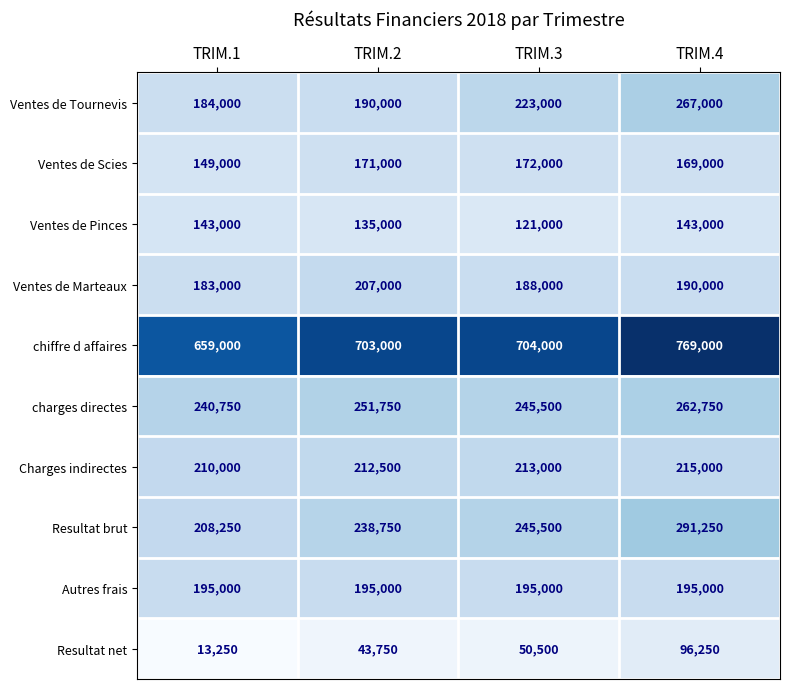

Read the Resultat net value at TRIM.2, to the nearest 10.

43750